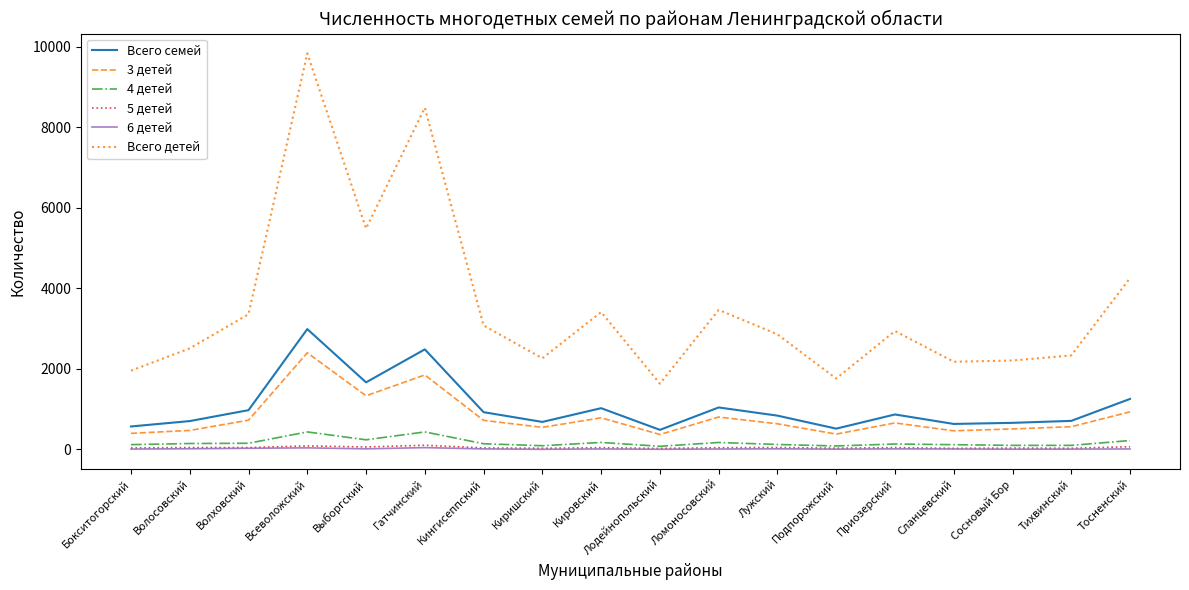

What are all the series names shown in the legend?

Всего семей, 3 детей, 4 детей, 5 детей, 6 детей, Всего детей